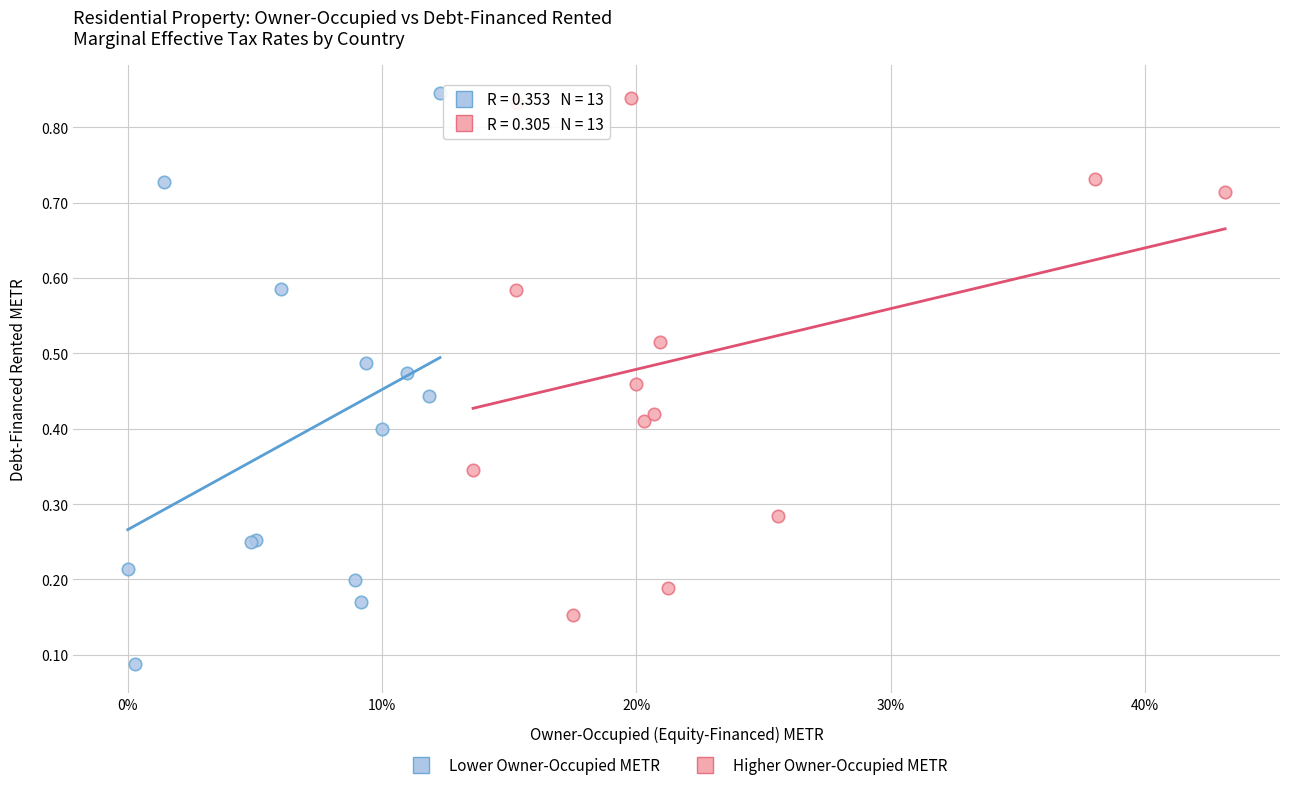

What are all the series names shown in the legend?

Lower Owner-Occupied METR, Higher Owner-Occupied METR